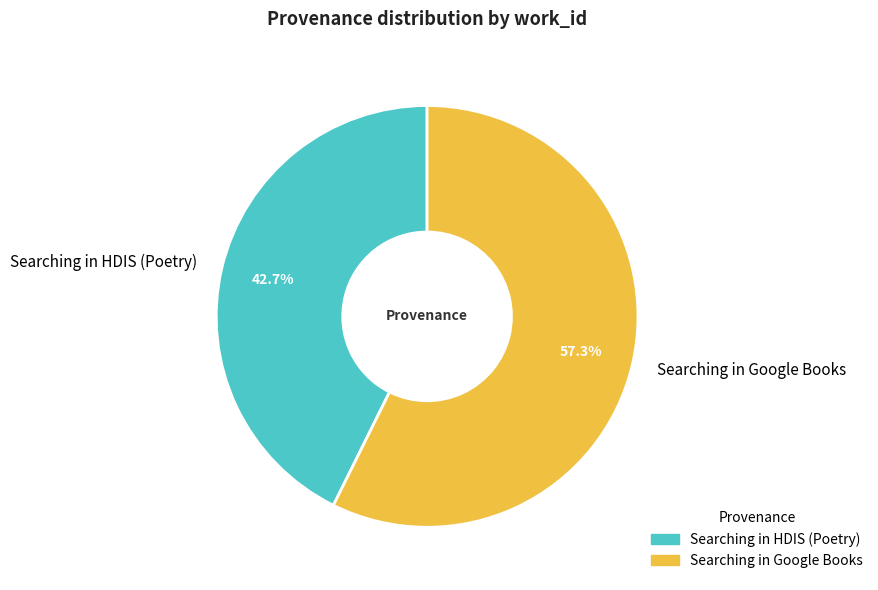

To the nearest percent, what percentage of the pie is Searching in HDIS (Poetry)?

43%